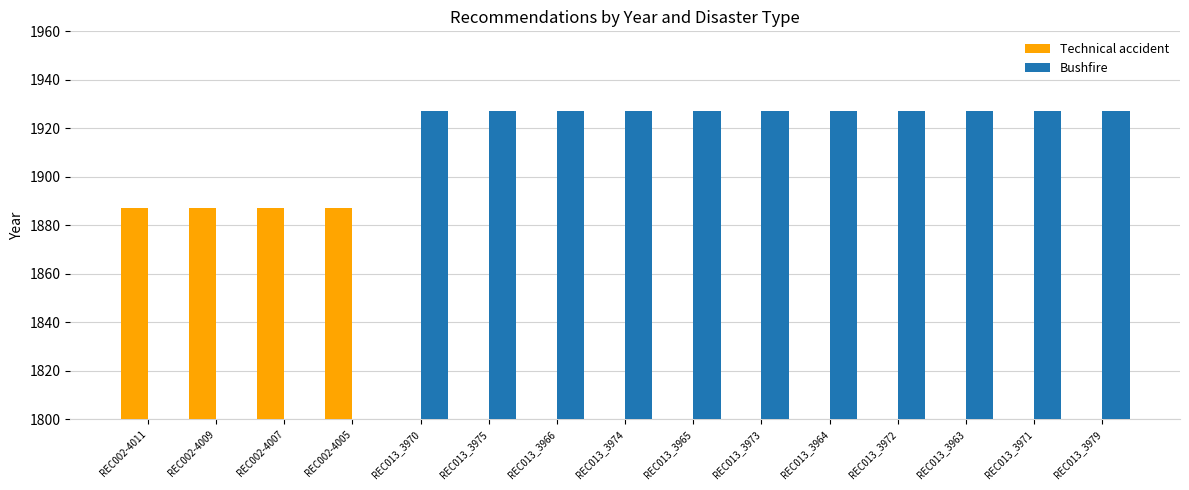

List the series in order of their peak value, highest first.

Bushfire, Technical accident